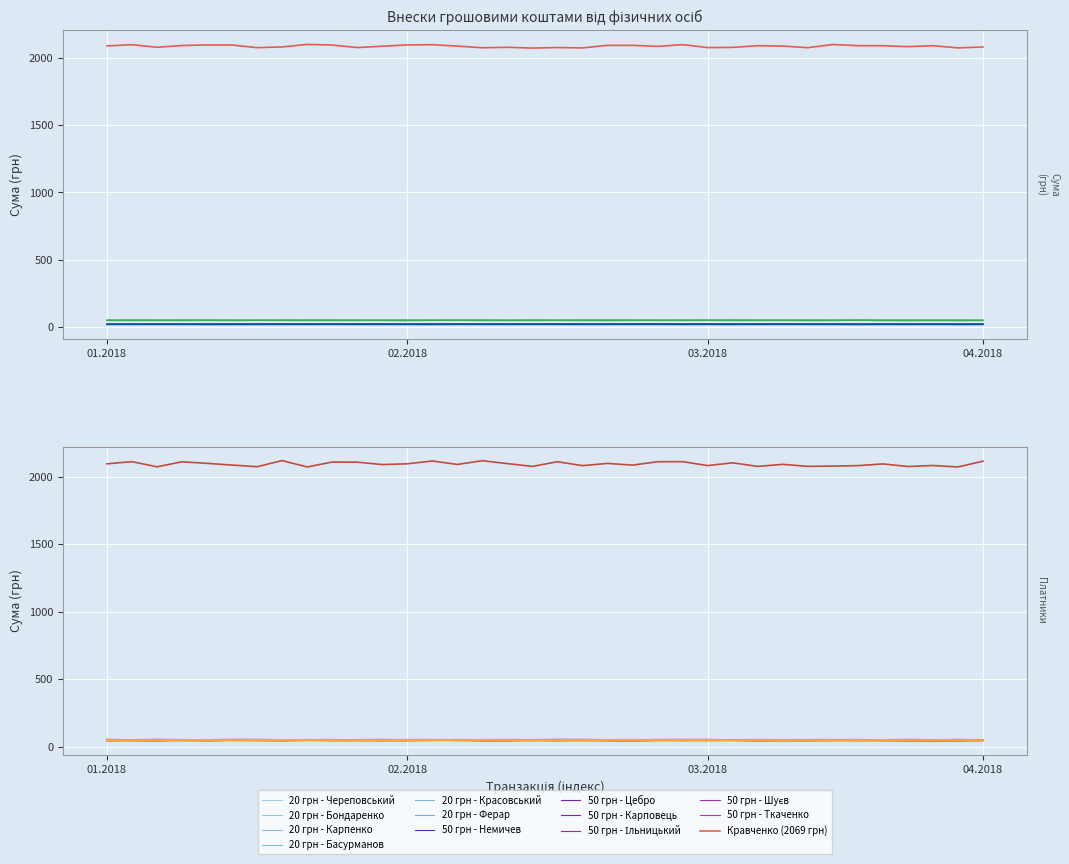

What is the value of the 2018-01-04 (50 UAH) point at the 16th from the left?

50